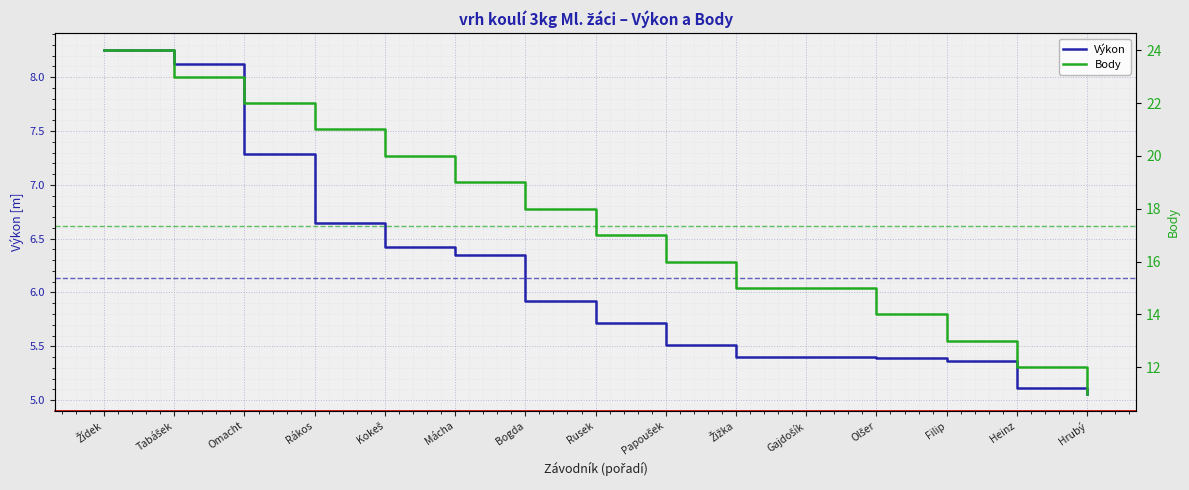

True or false: Body has more than 1 points higher than both neighbors.

False